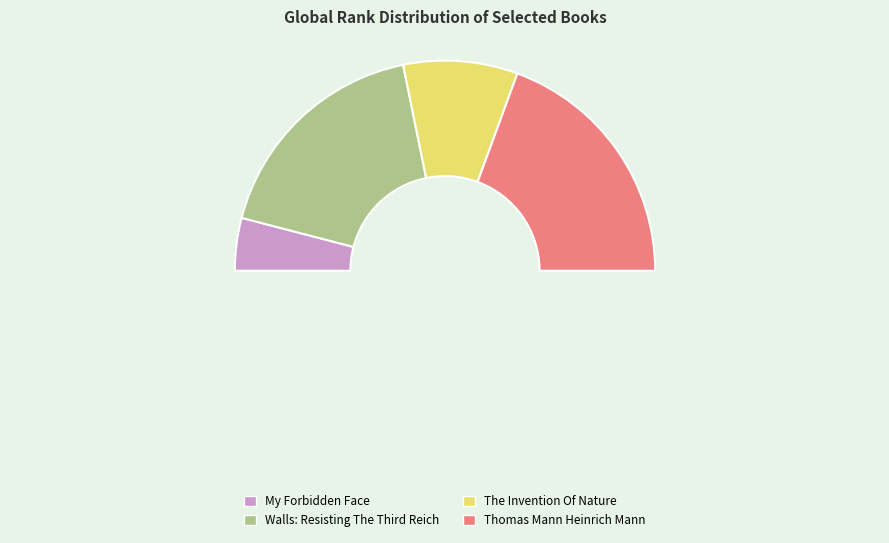

Which category has the smallest portion of the pie?

My Forbidden Face